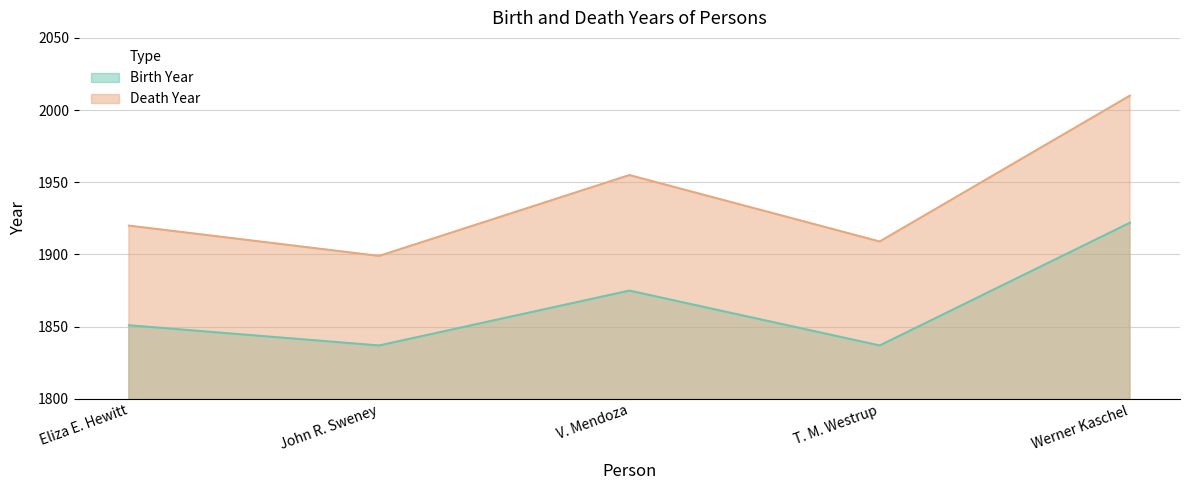

What value does the Birth Year series have at Eliza E. Hewitt, to the nearest 10?

1850